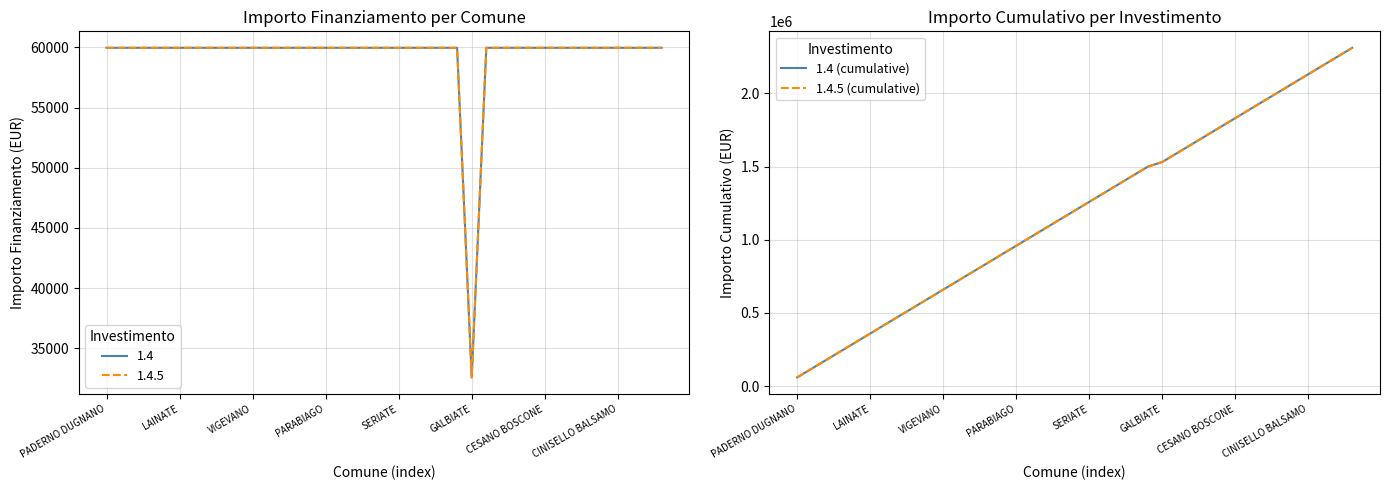

At 14, list the series in order from smallest to largest.

1.4 (cumulative), 1.4.5 (cumulative)